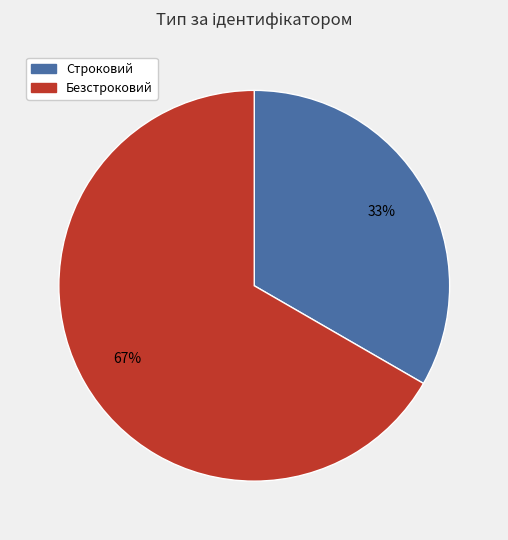

To the nearest percent, what portion does Строковий represent?

33%